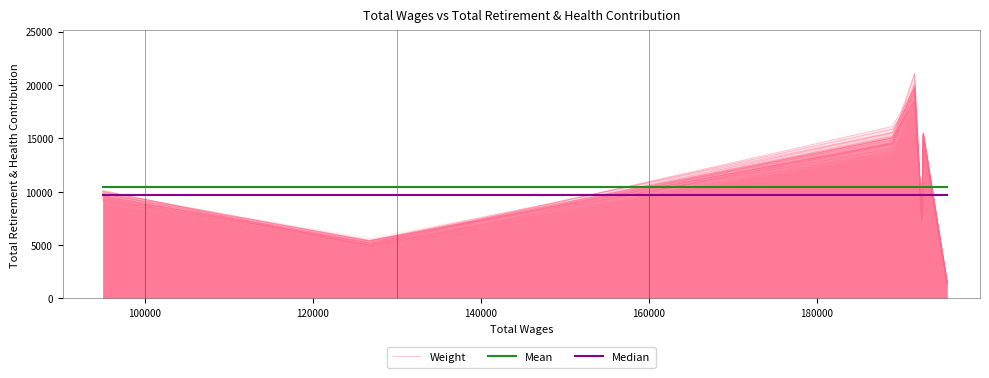

What is the minimum value shown in the chart?

1387.8